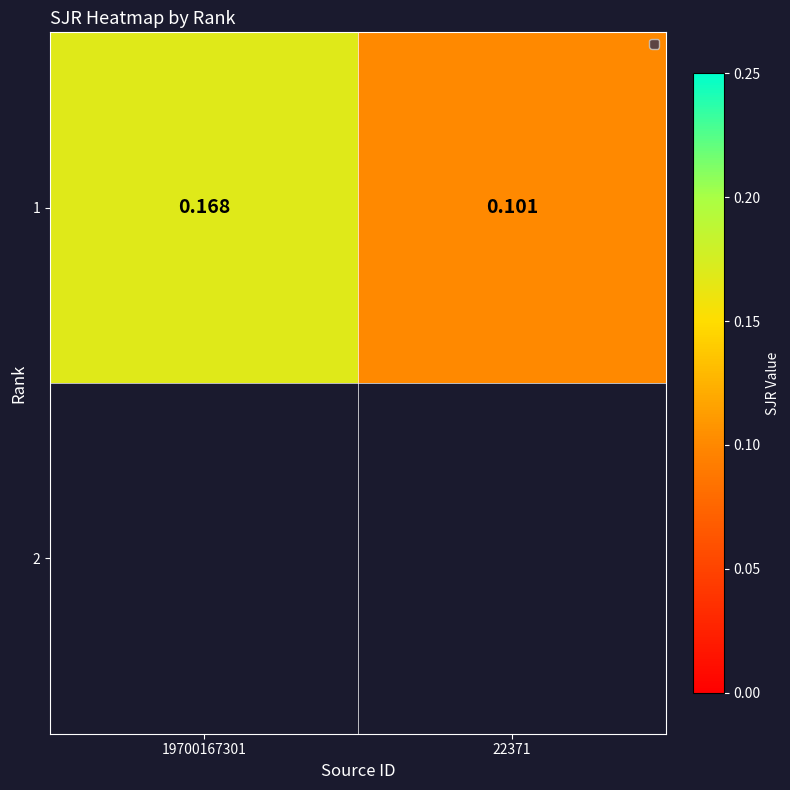

Which category has the highest value across all series?

19700167301